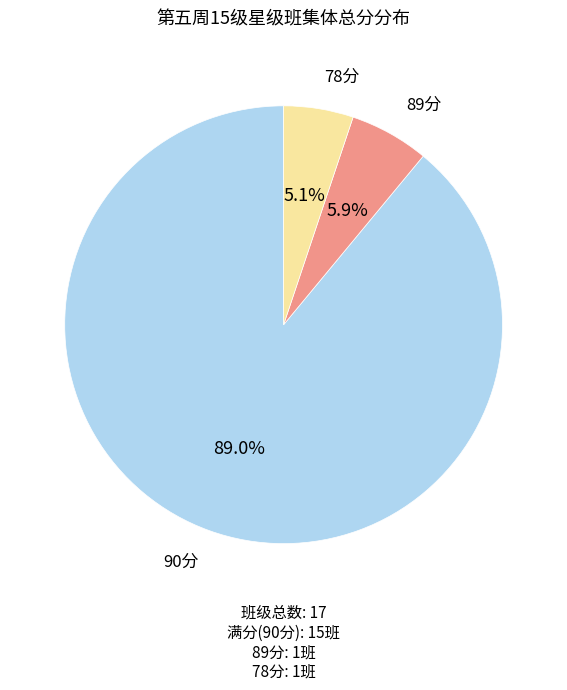

How many slices are in this pie chart?

3